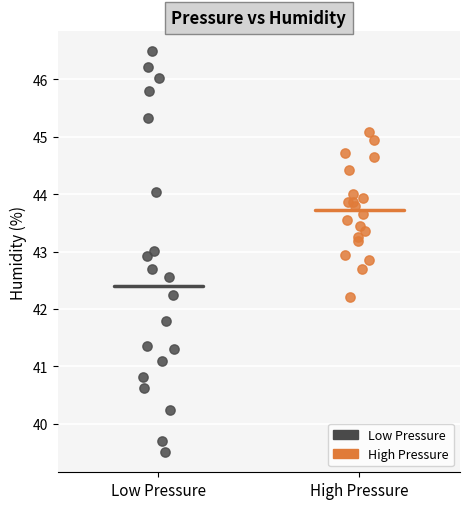

Which series reaches the maximum Y coordinate?

Low Pressure